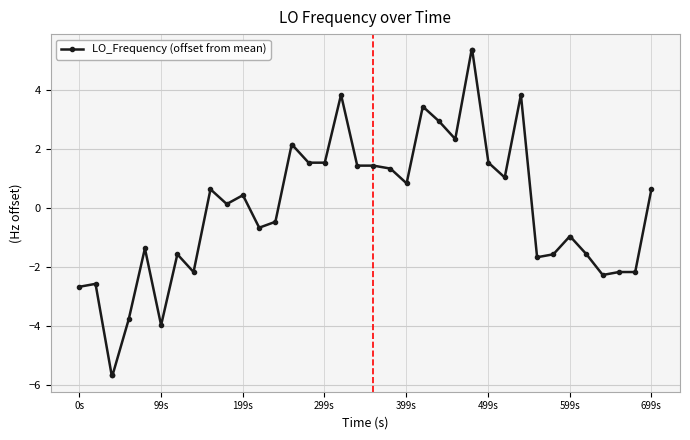

What is the maximum value shown in the chart?

5.3